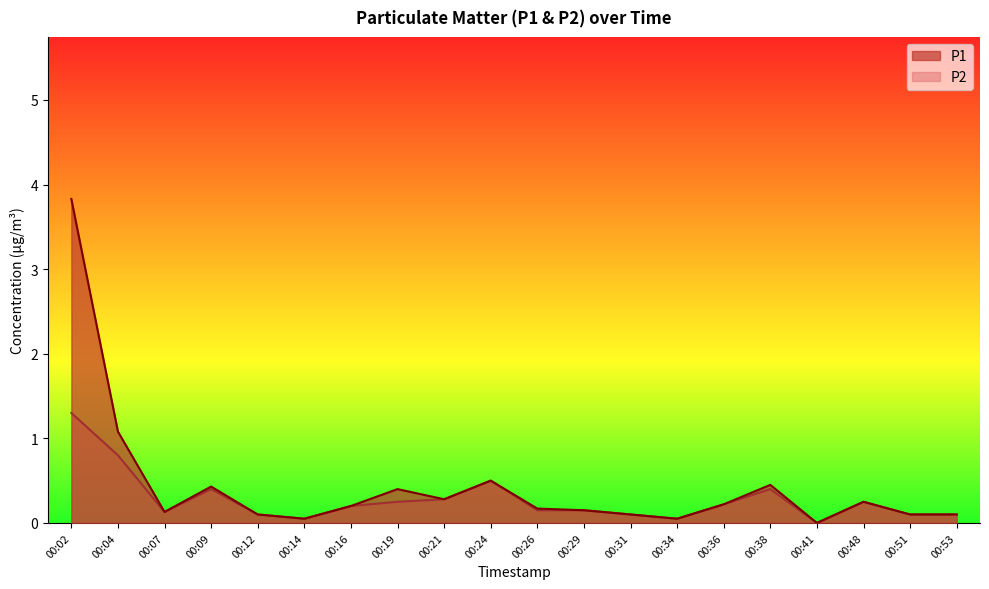

What are all the series names shown in the legend?

P1, P2